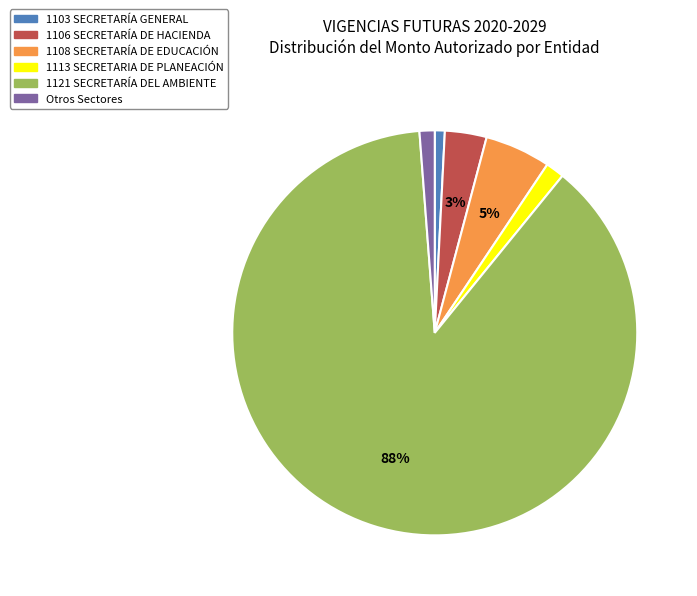

Is there any slice that represents more than half of the pie?

Yes